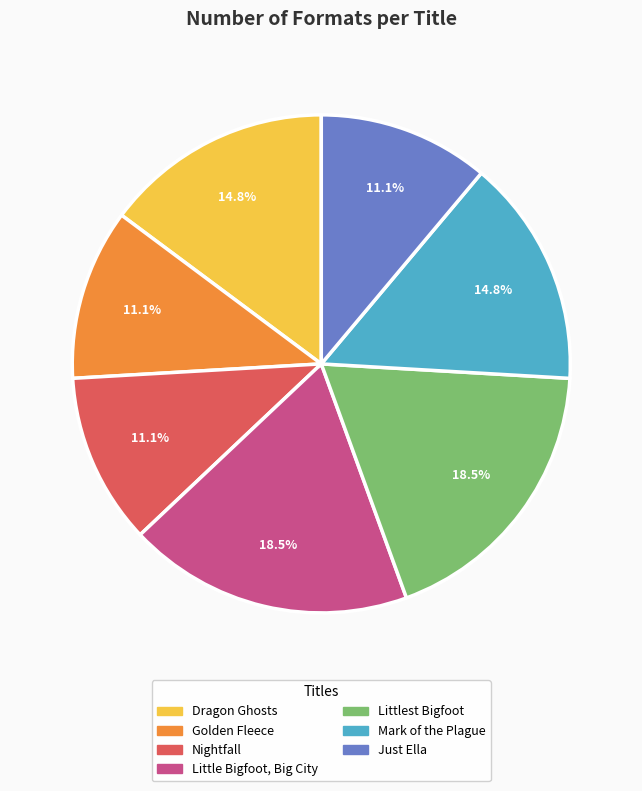

To the nearest percent, what portion does Mark of the Plague represent?

15%